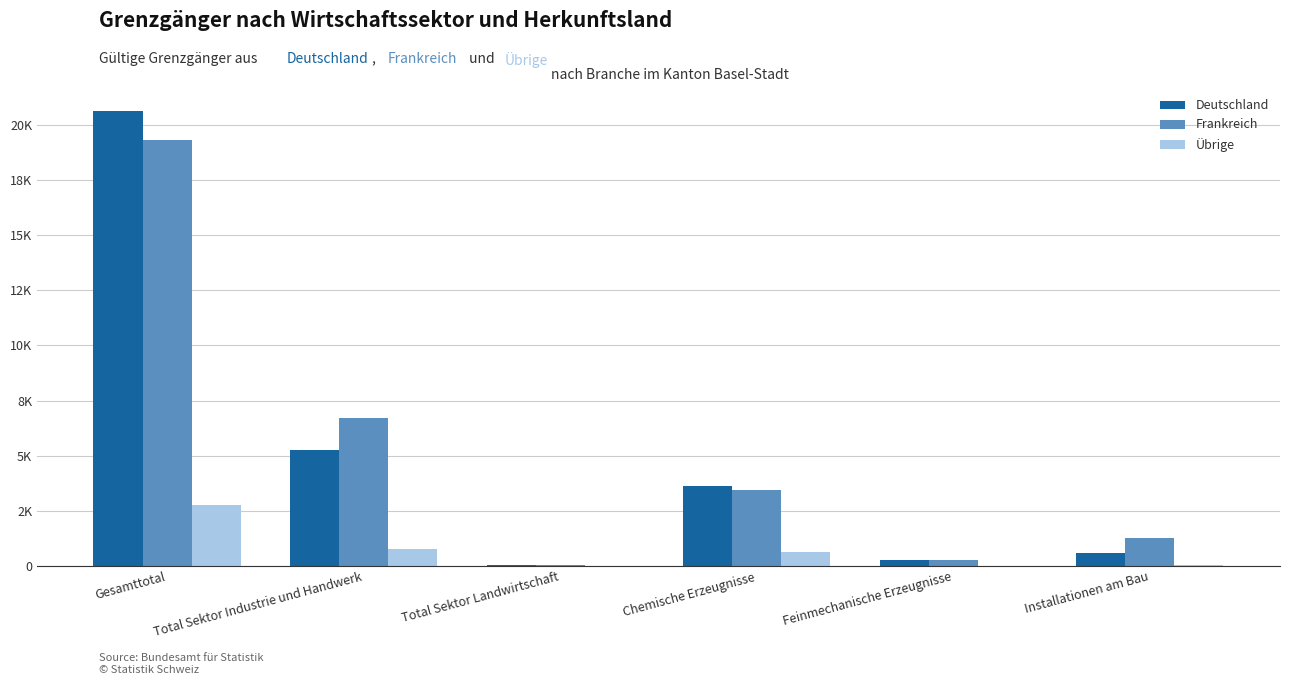

What is the difference between the maximum and second lowest values in the Übrige series?

2756